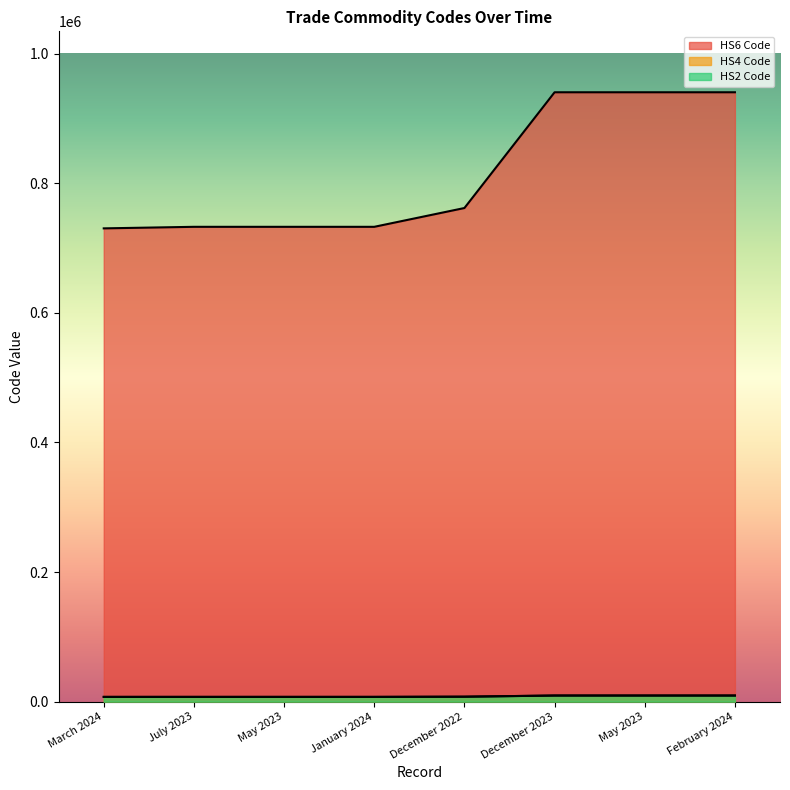

What is the minimum value shown in the chart?

7300